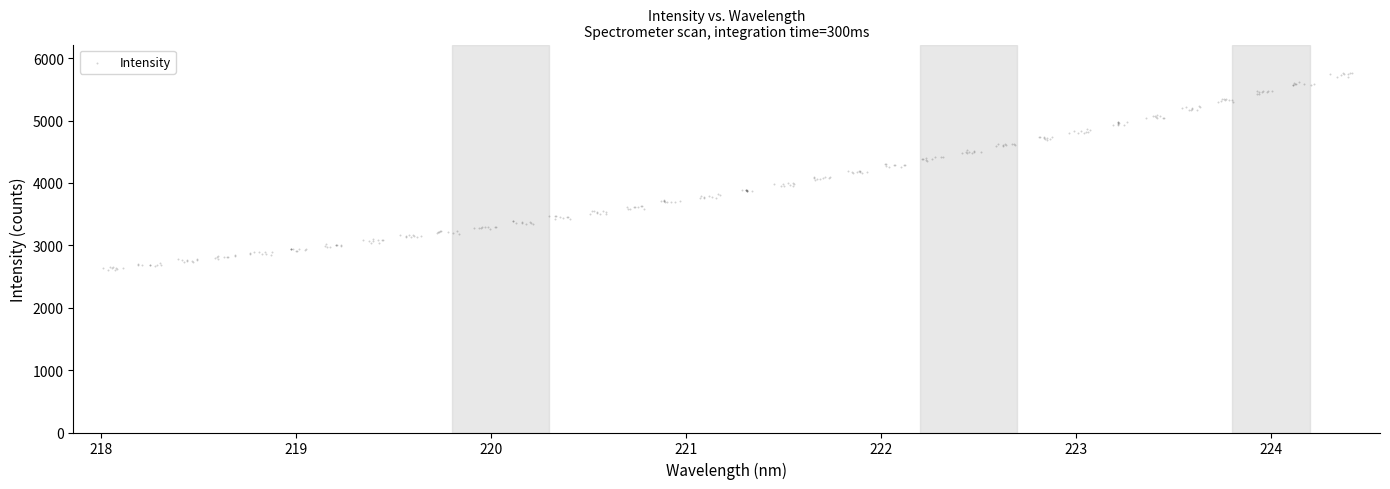

What is the range of Y values (max minus min)?

3149.1